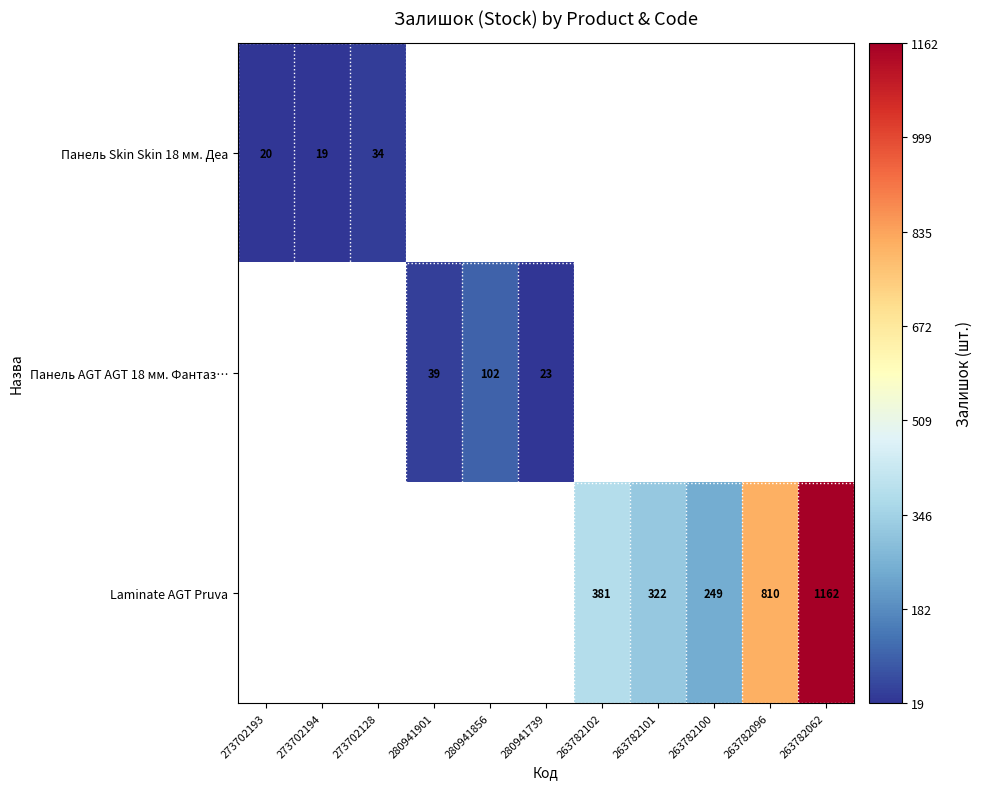

Is it true that Панель Skin Skin 18 мм. Деа equals 34 at 273702128?

True